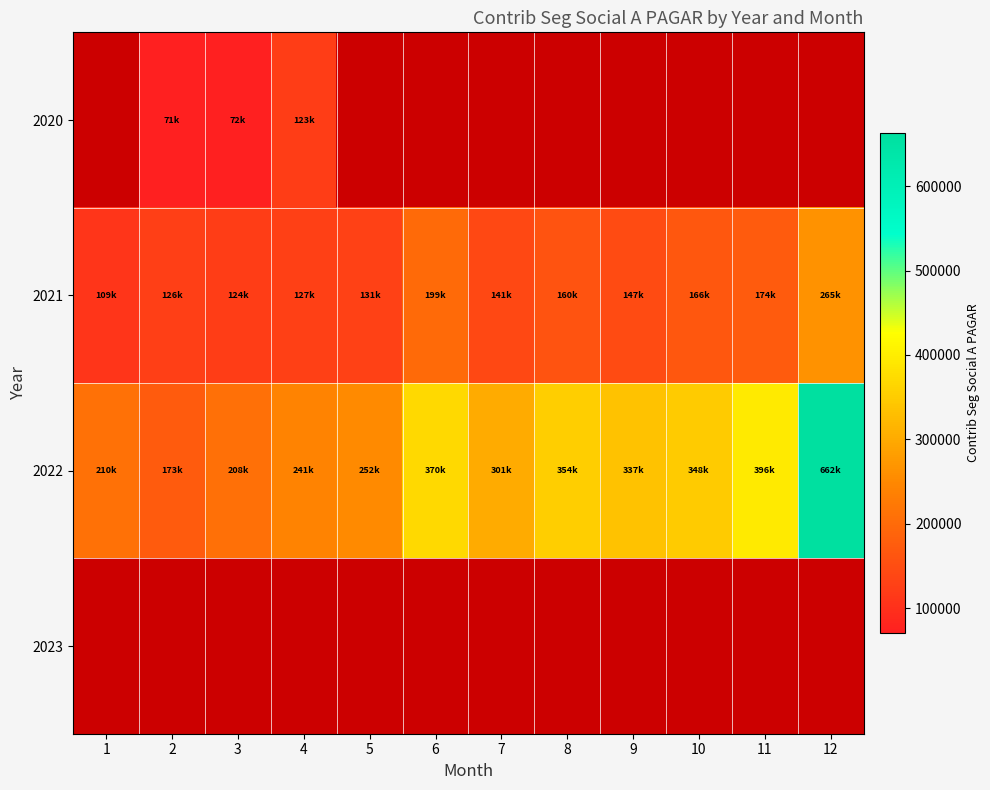

What is the spread (max minus min) of values at 3?

136031.6